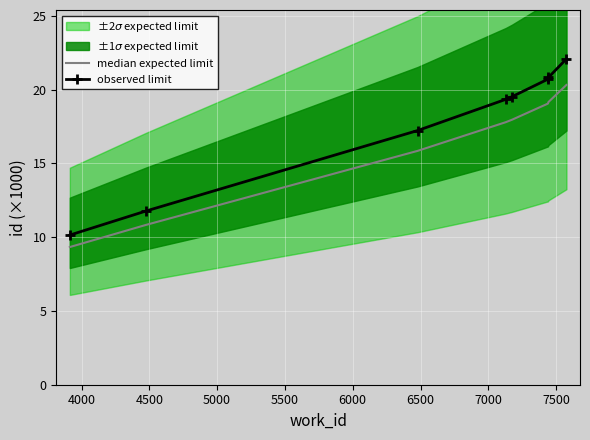

What is the highest value of the median expected limit series?

20.3